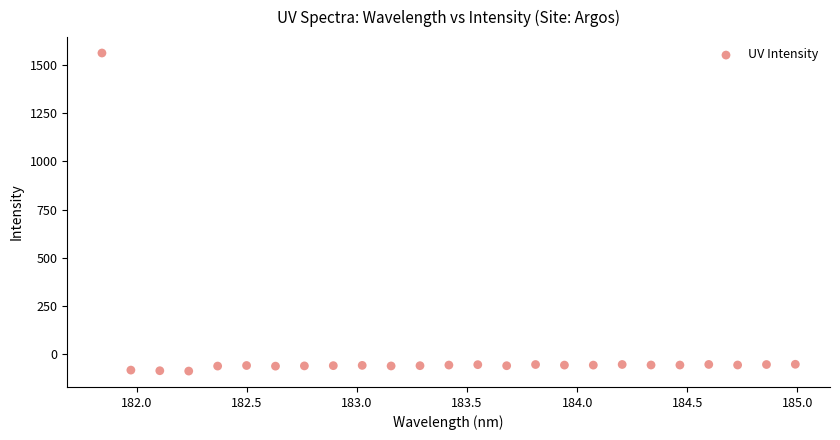

What is the range of Y values (max minus min)?

1651.3